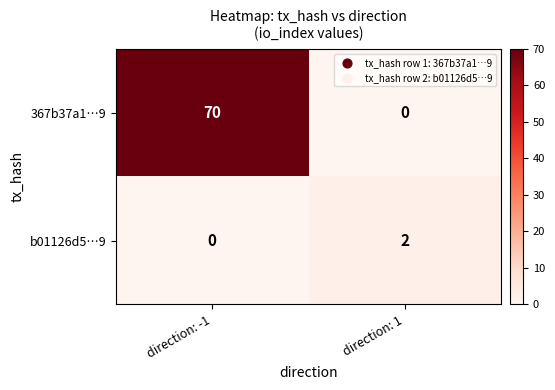

At which category is the sum across all series the highest?

direction: -1